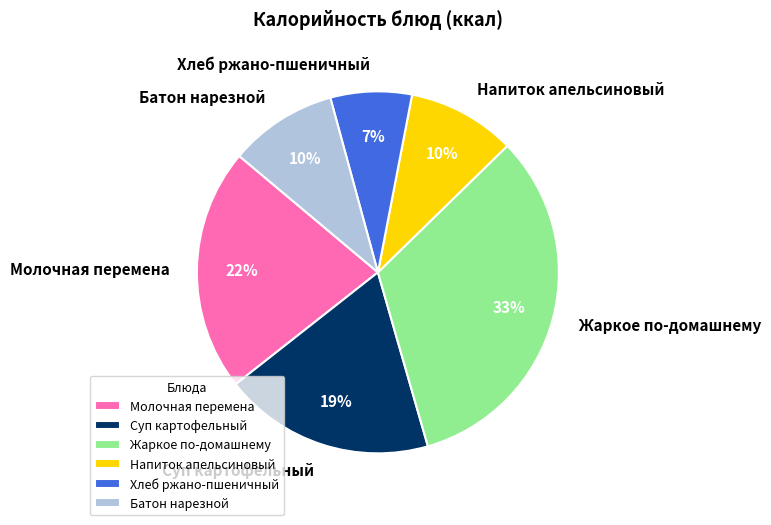

To the nearest percent, what percentage of the pie is Жаркое по-домашнему?

33%